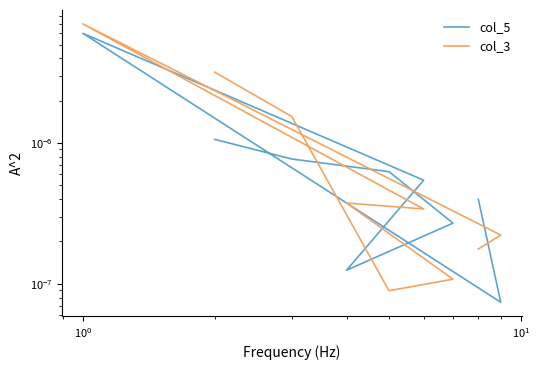

The value of col_5 at $\mathdefault{10^{1}}$ is 0.0. True or false?

False